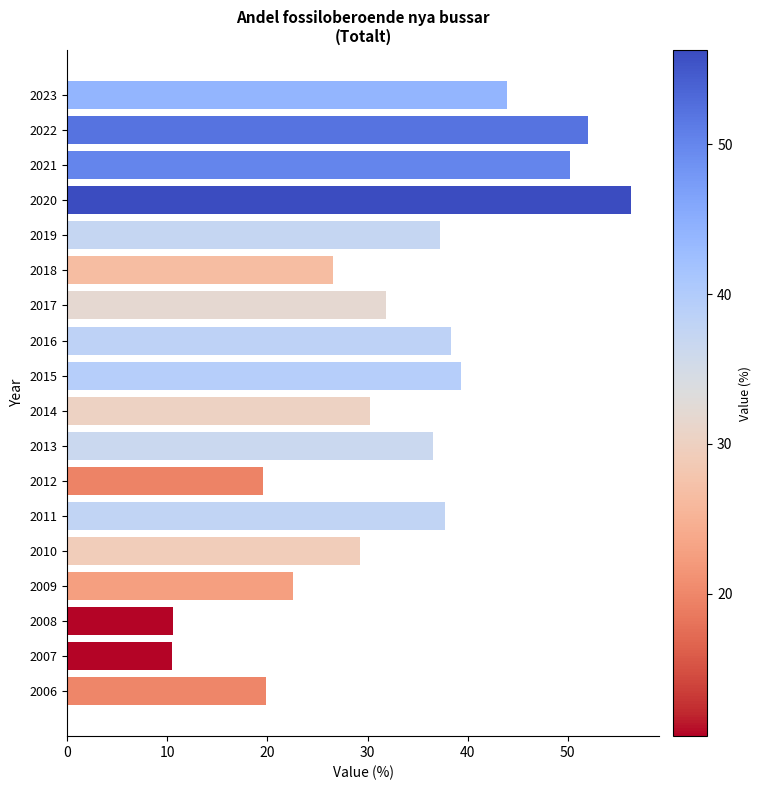

What is the change in value from 2014 to 2017?

+1.7